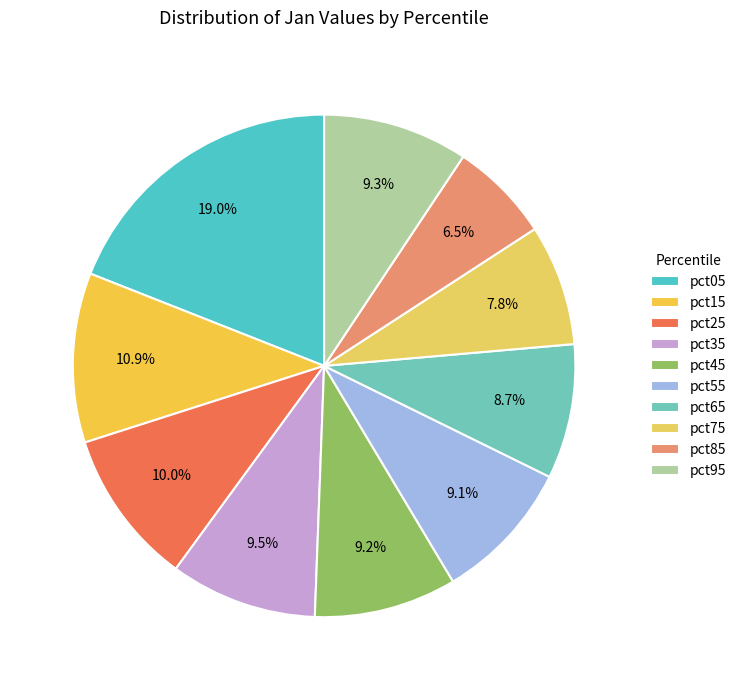

Which has a higher value, pct45 or pct35?

pct35